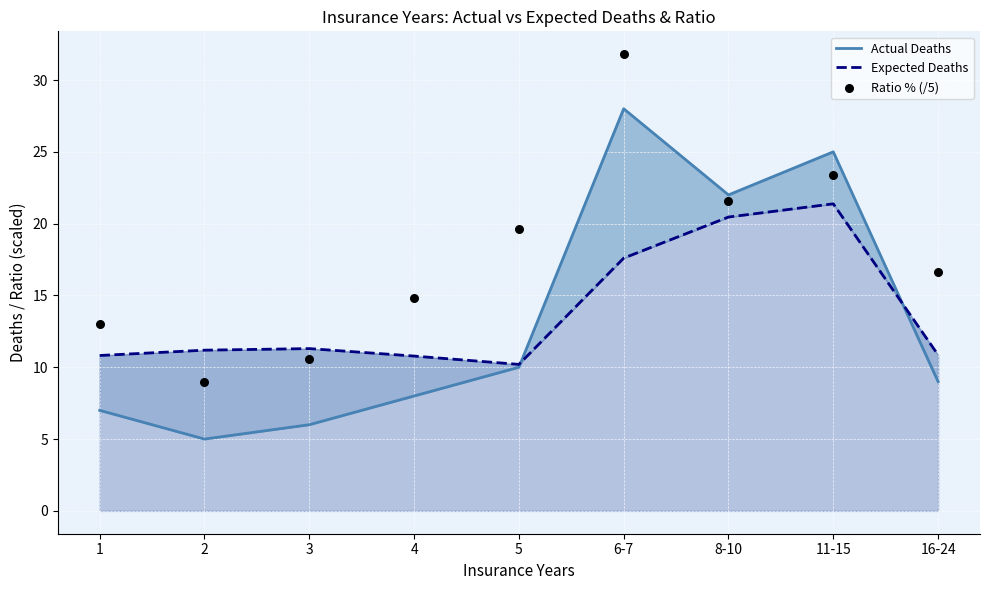

What are all the series names shown in the legend?

Actual Deaths, Expected Deaths, Ratio % (/5)